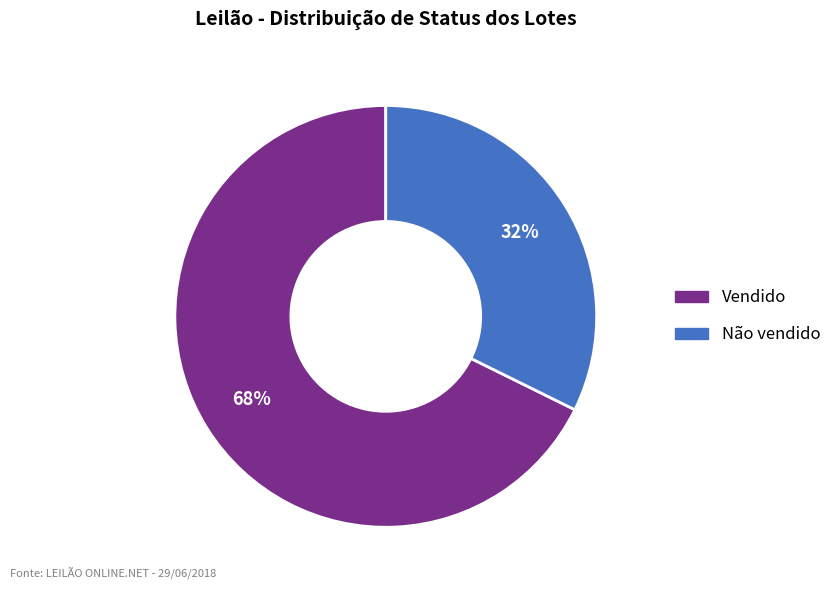

Rank the categories by value from lowest to highest.

Não vendido, Vendido